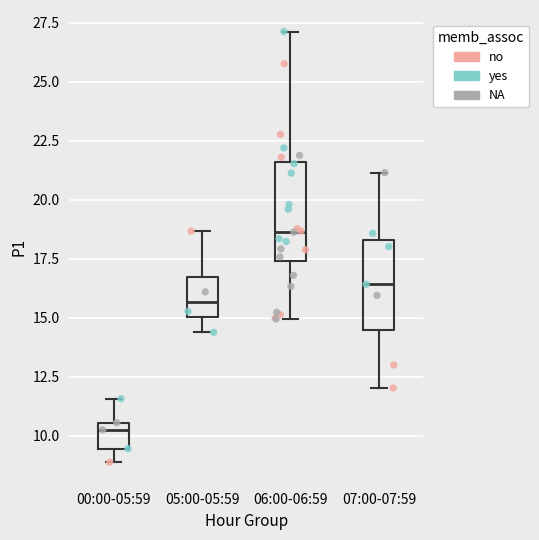

Reading left to right, read every box against the y-axis: the position of its median line, the range the box covers, and the ends of its whiskers. The values are not printed on the chart, so give them approximately, as read against the axis.

00:00-05:59: median 10.5 (just below the box's upper edge), box 9.5 to 10.5, whiskers 9.0 to 11.5
05:00-05:59: median 15.5, box 15.0 to 16.5, whiskers 14.5 to 18.5
06:00-06:59: median 18.5, box 17.5 to 21.5, whiskers 15.0 to 27.0
07:00-07:59: median 16.5, box 14.5 to 18.5, whiskers 12.0 to 21.0